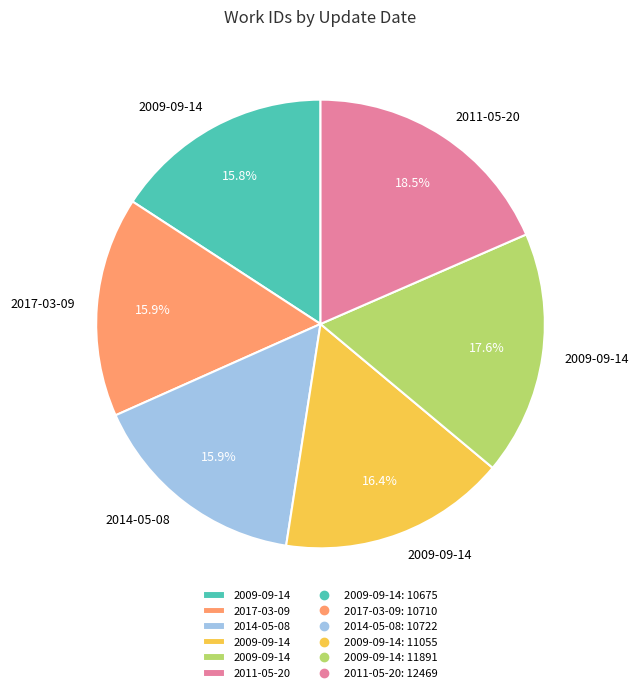

To the nearest percent, what is the average slice percentage?

17%